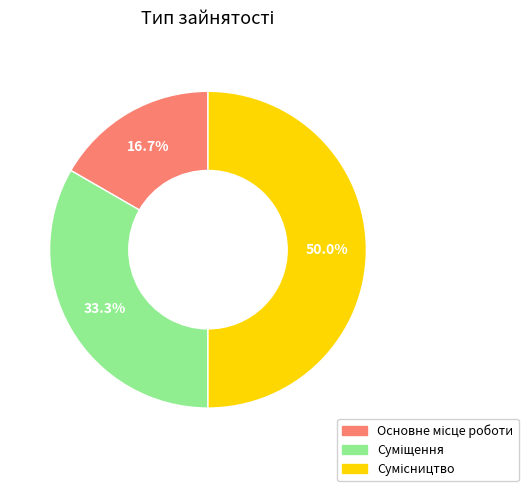

How many segments does this pie chart have?

3